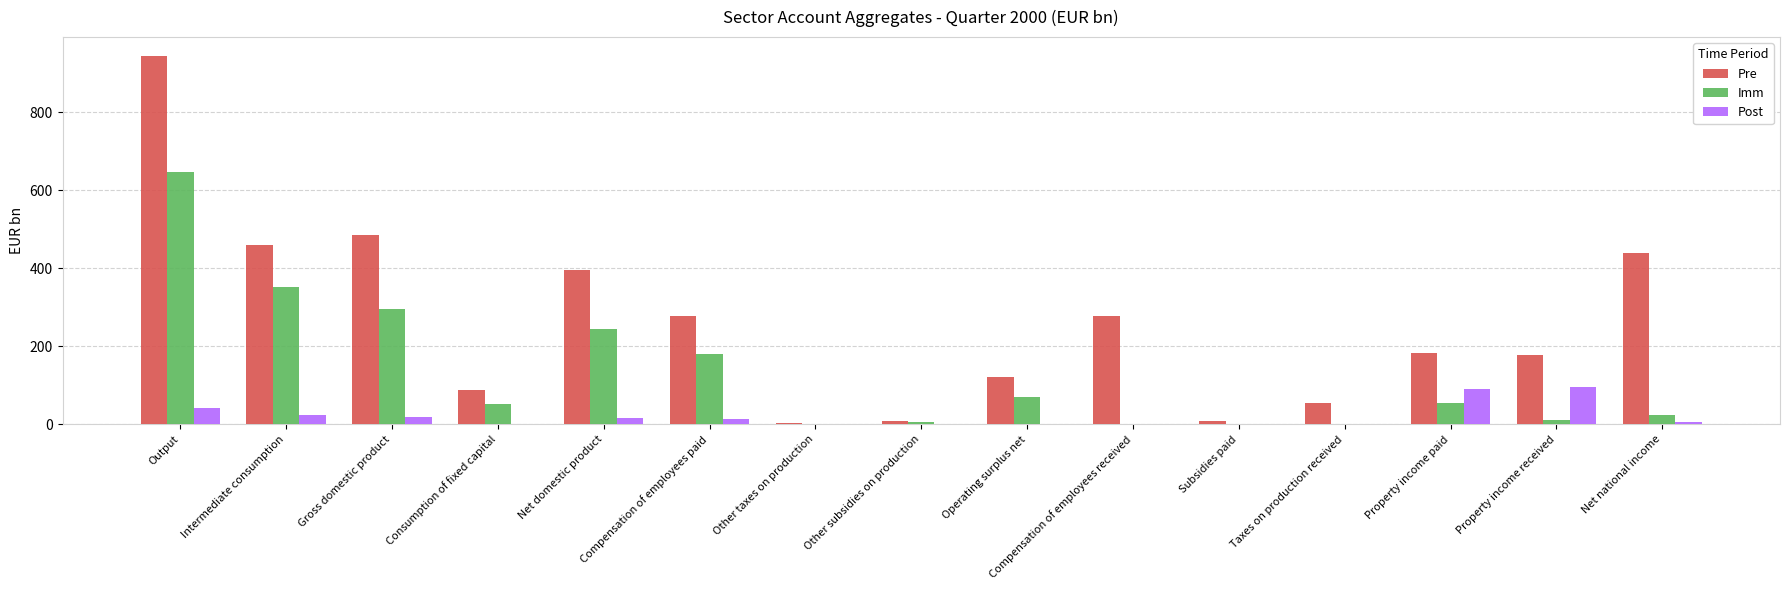

What is the difference between the Post values at Gross domestic product and Taxes on production received?

18.4